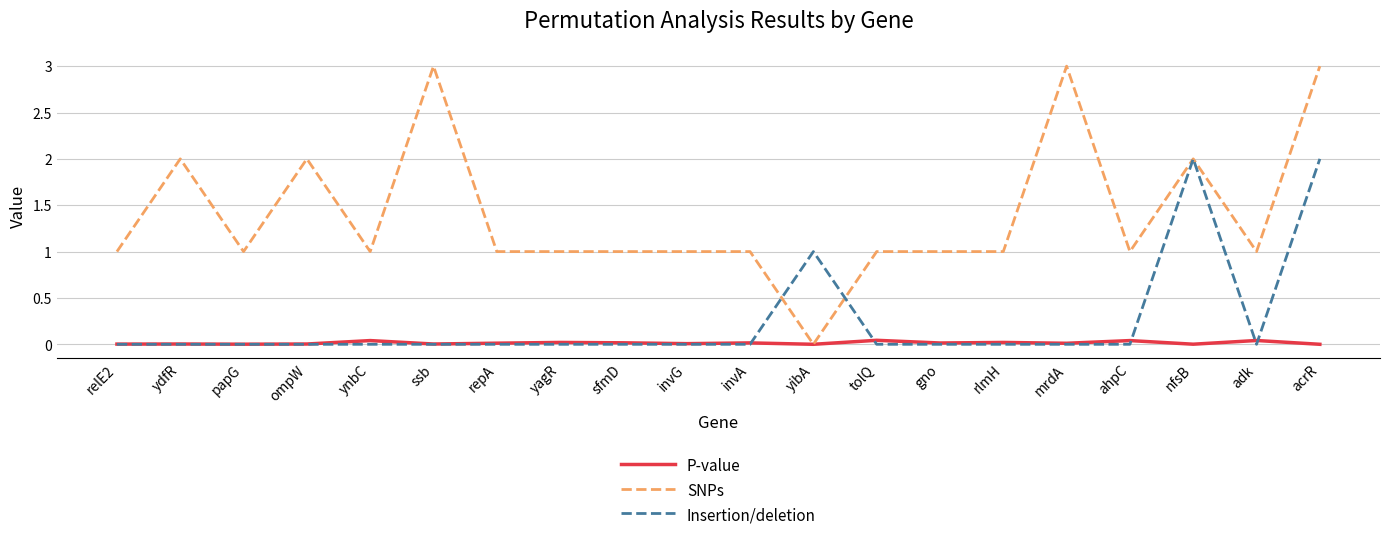

Which series has the widest spread of values?

SNPs